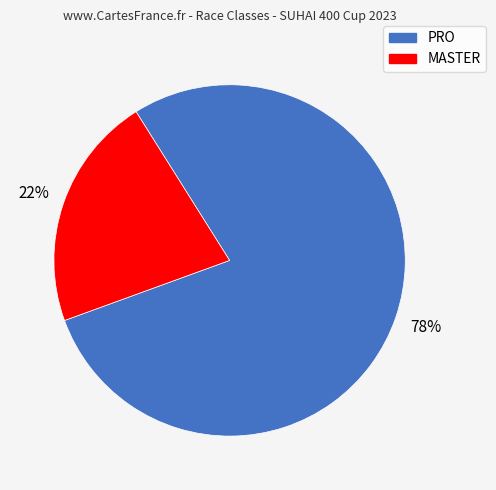

Approximately how many times larger is the value at MASTER compared to PRO?

0.3